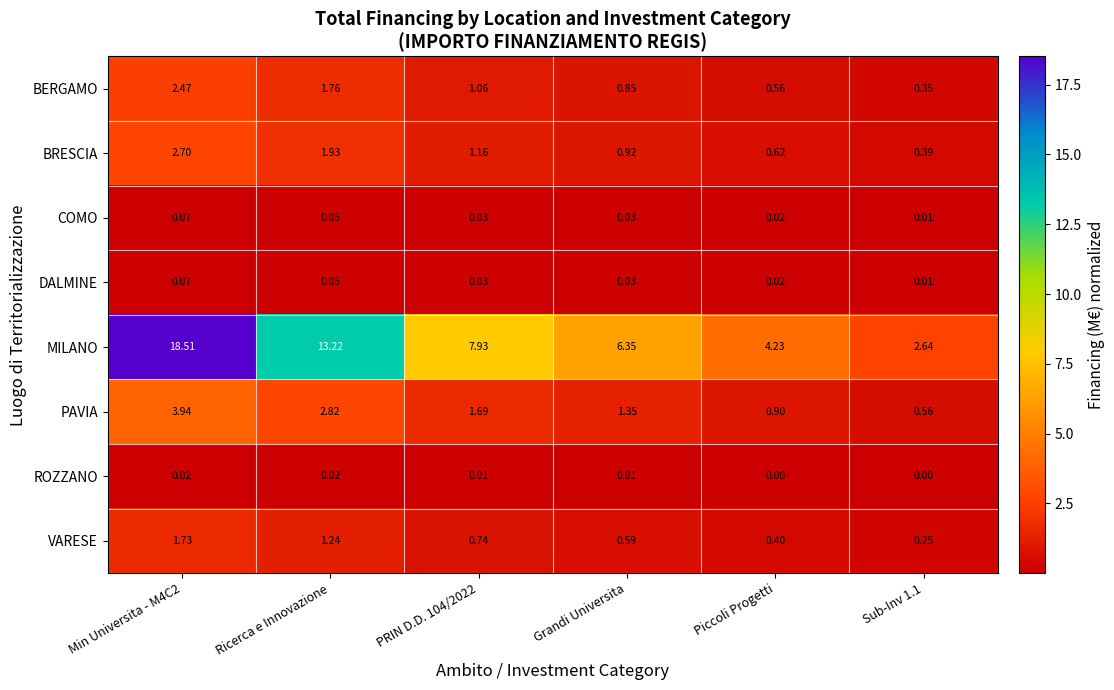

Between PRIN D.D. 104/2022 and Grandi Universita, which series saw the biggest shift?

MILANO